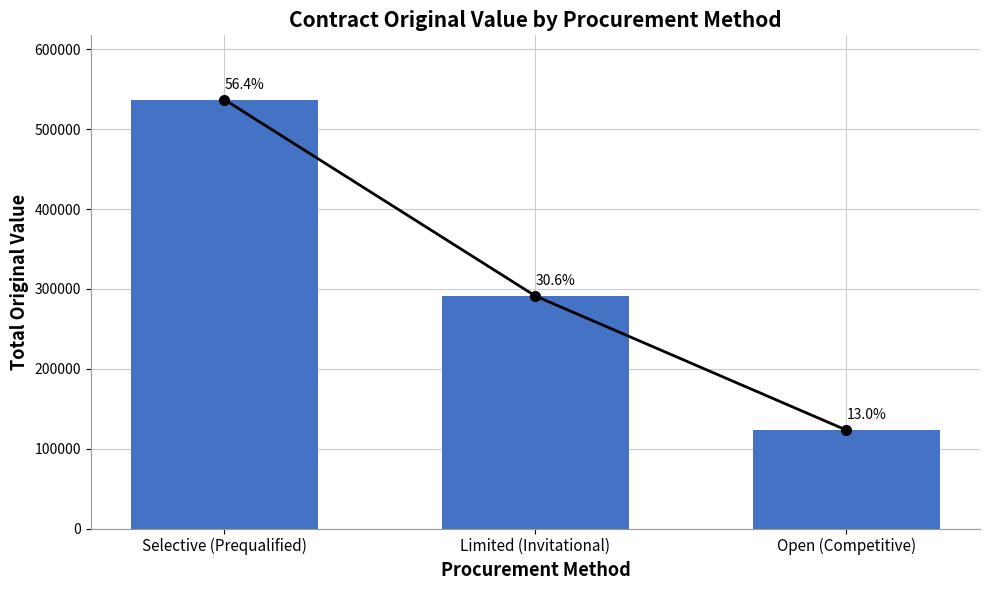

What is the value of the 3rd bar from the left?

123212.0